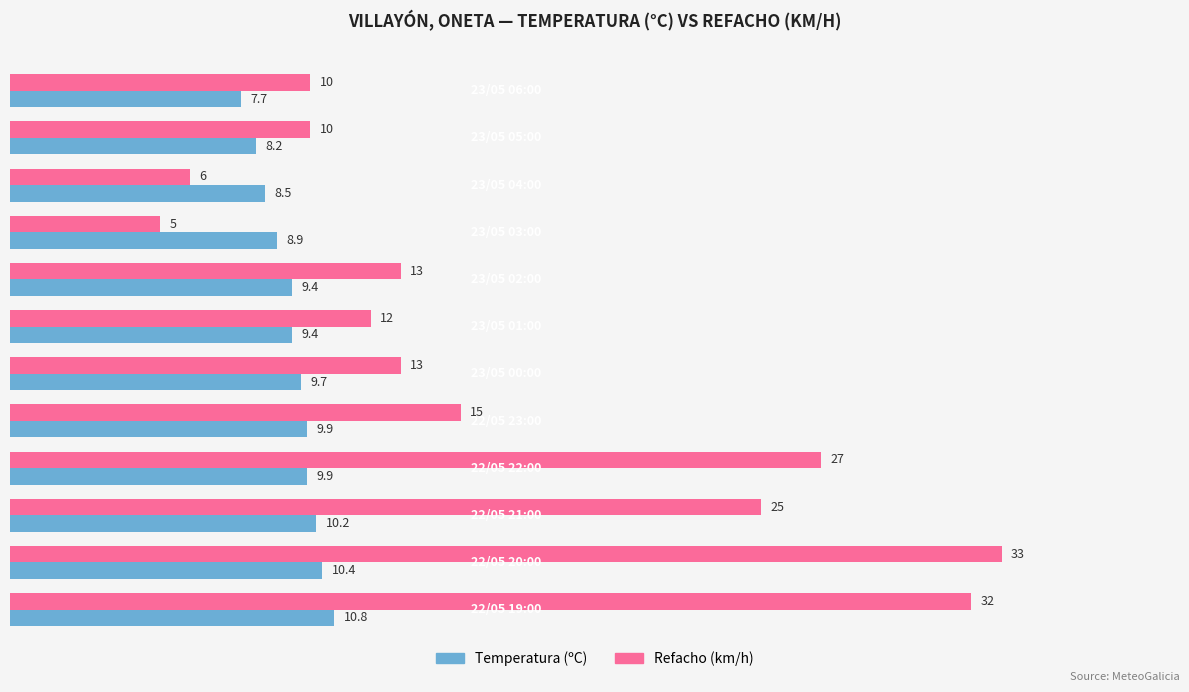

List the series in order of their overall mean, highest first.

Refacho (km/h), Temperatura (ºC)